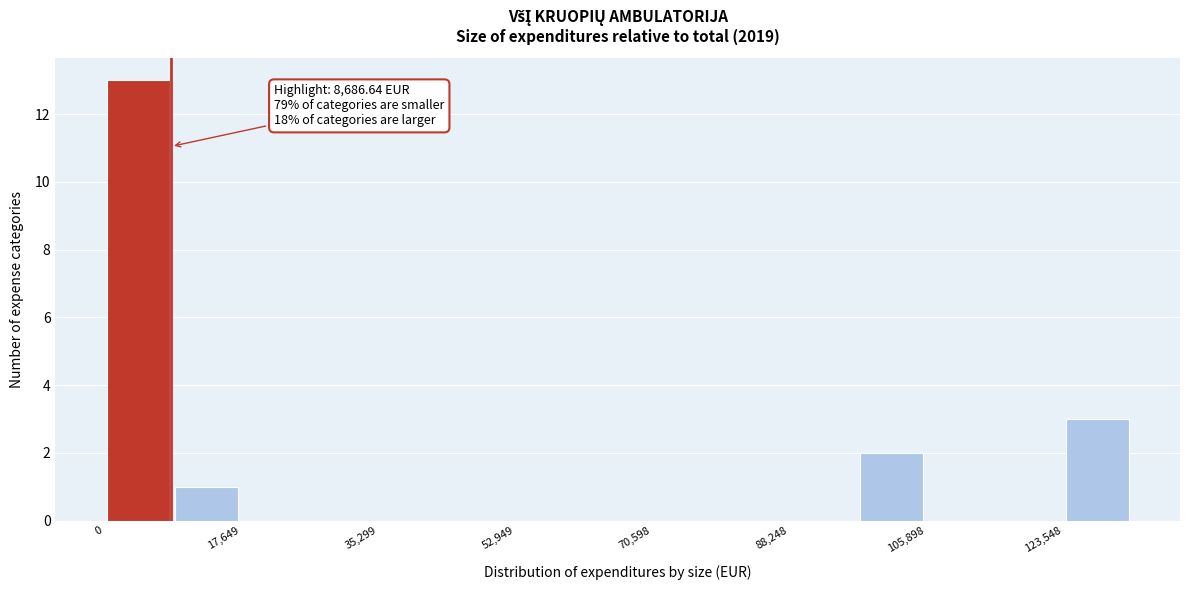

Which range on the x-axis has the tallest bar?

0 to 8000